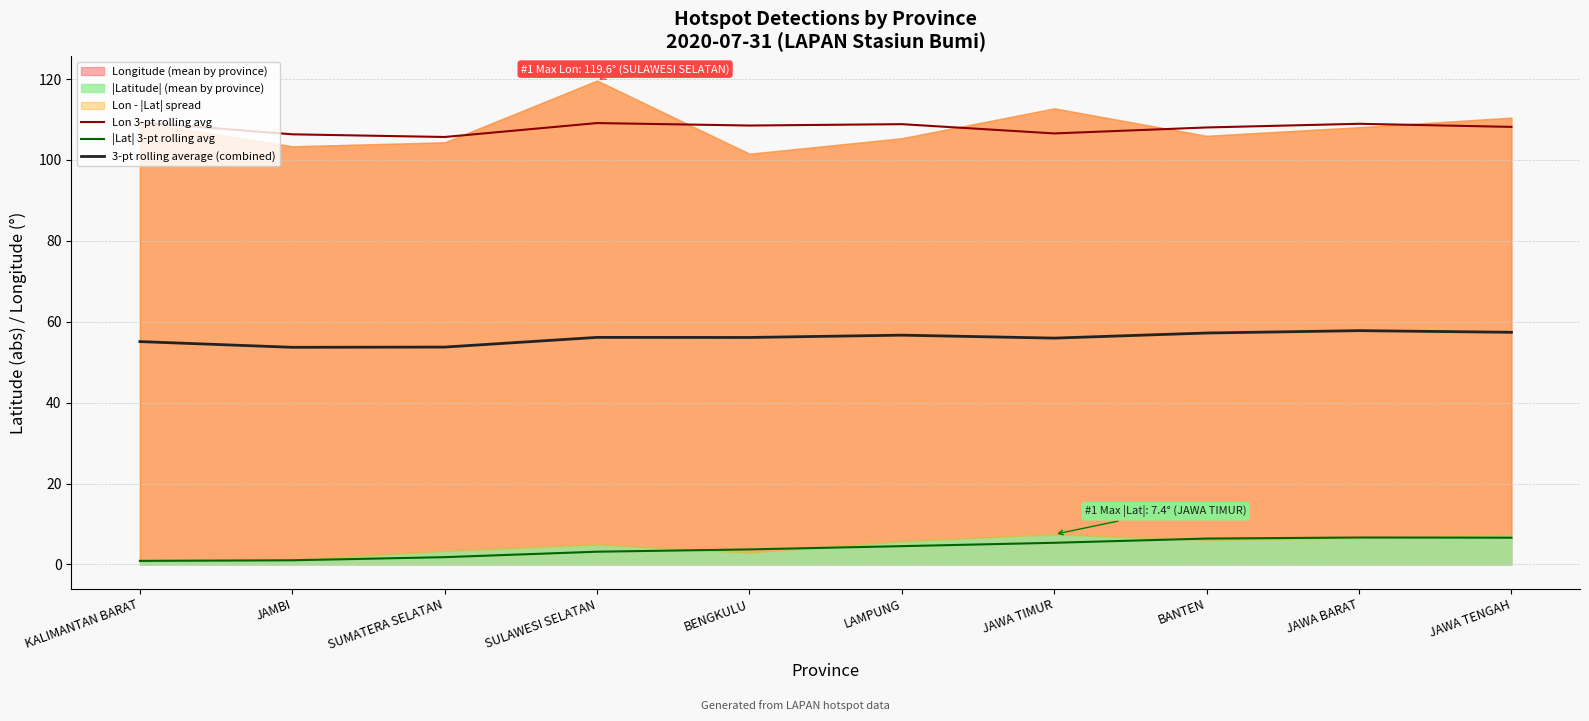

How many data points in |Lat| 3-pt rolling avg are less than 4?

5